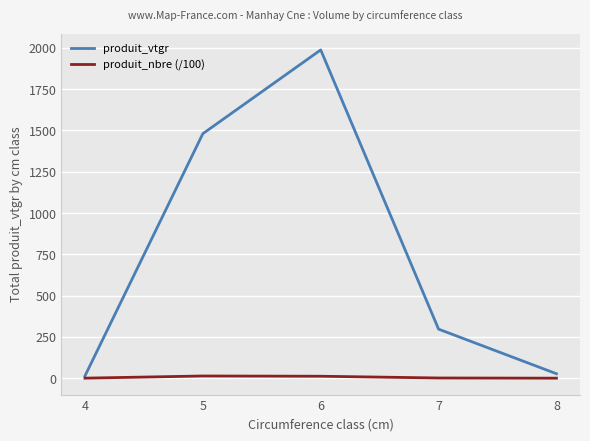

What are all the series names shown in the legend?

produit_vtgr, produit_nbre (/100)